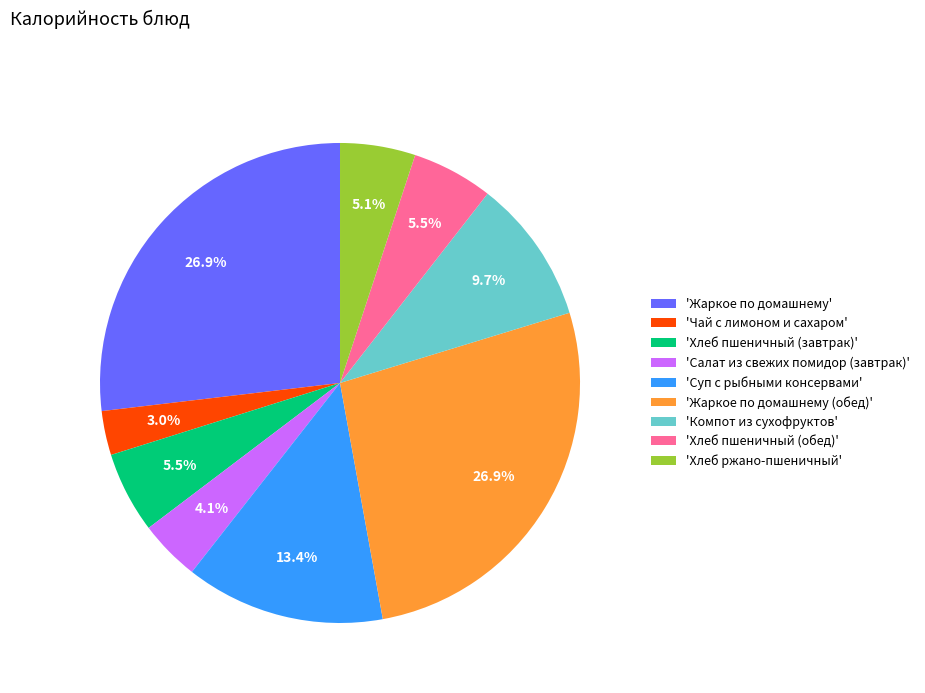

How many slices are in this pie chart?

9